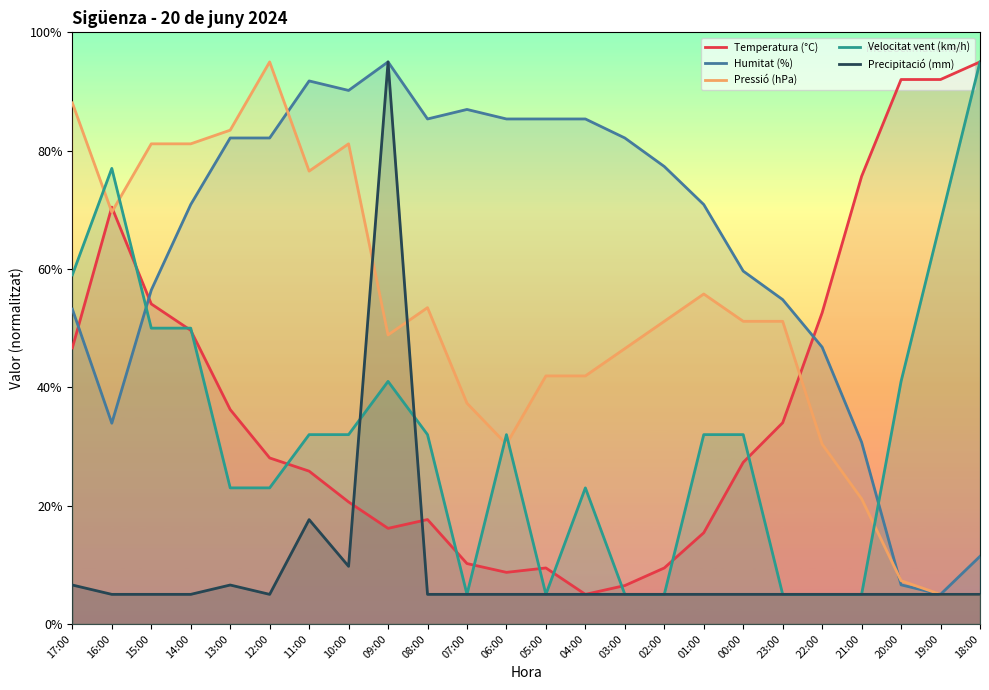

Is the value of Humitat (%) at 19:00 greater than the value of Precipitació (mm) at 17:00?

No